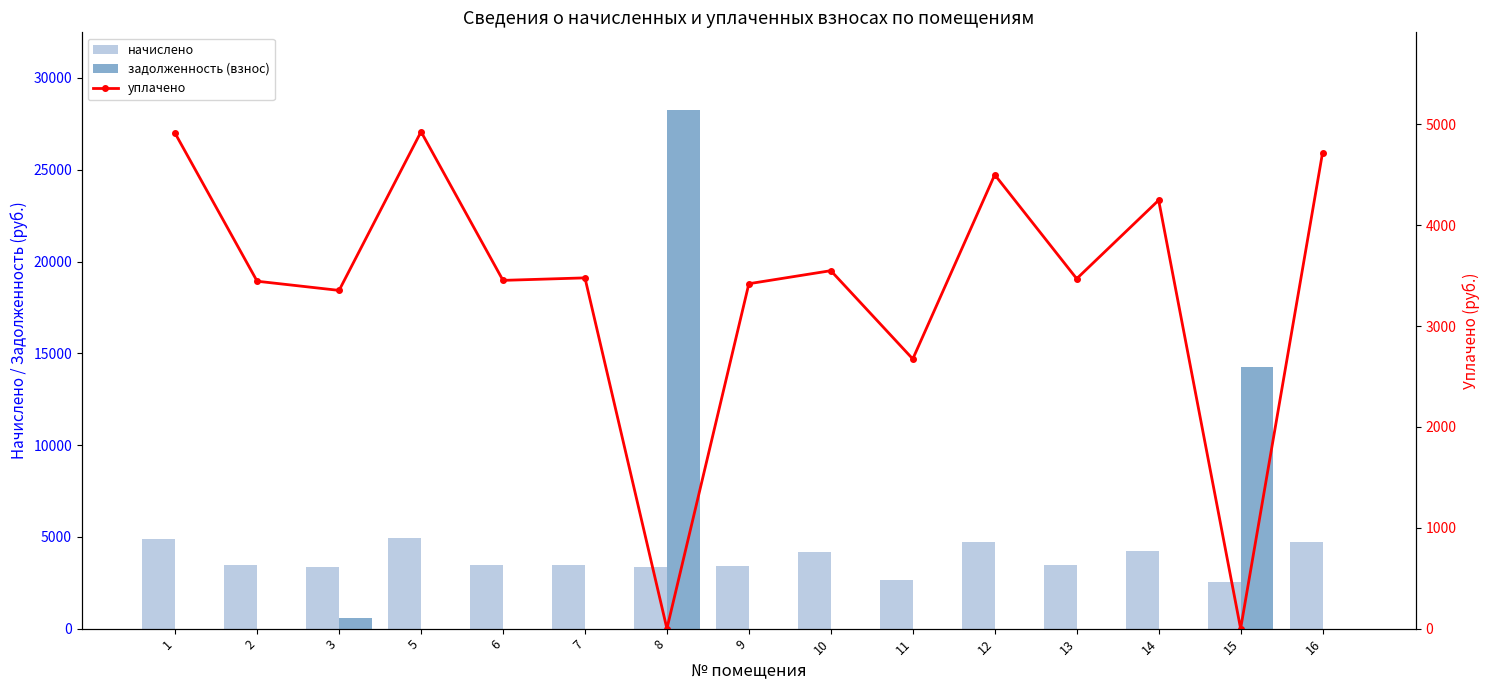

What is the difference between the начислено values at 3 and 9?

66.2